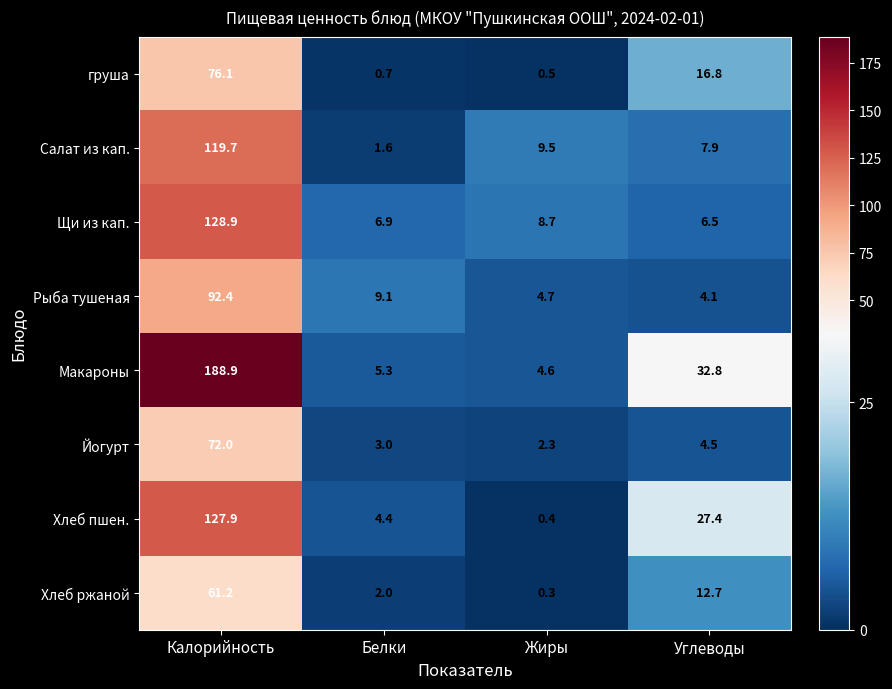

Between Жиры and Углеводы, which series saw the biggest shift?

Макароны